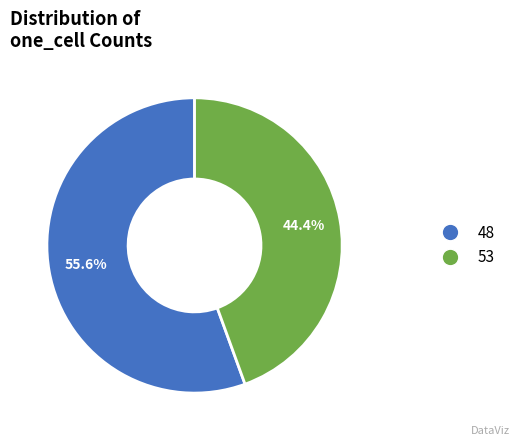

Is there any slice that represents more than half of the pie?

Yes